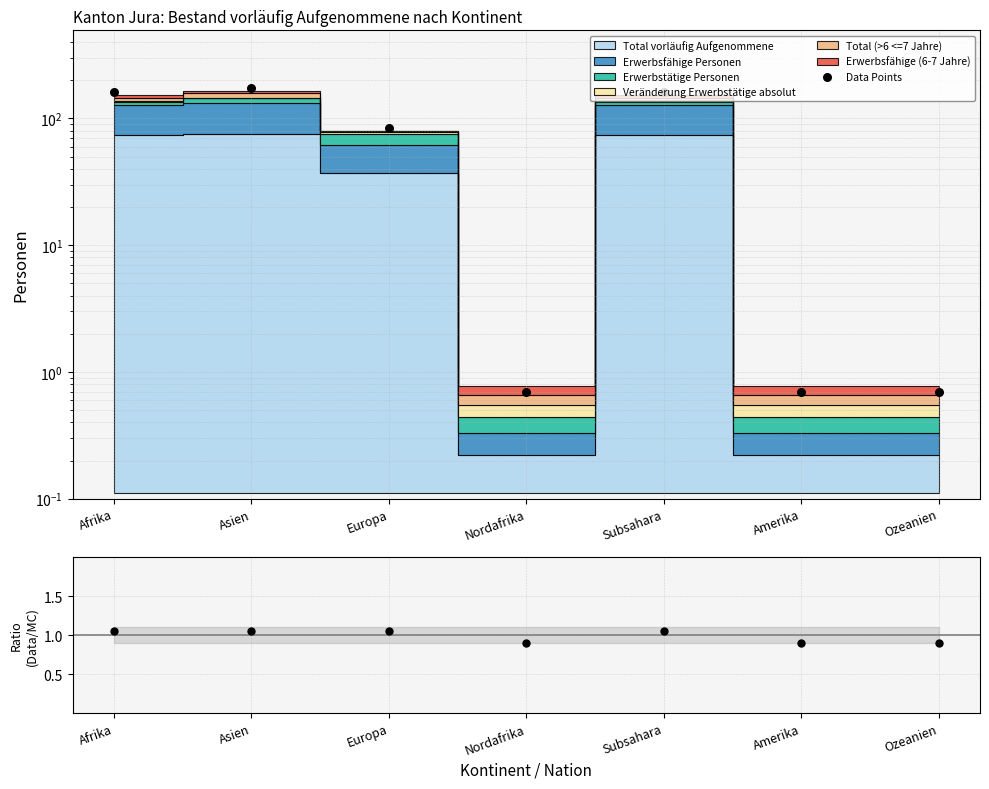

Which series has the widest spread of Y values?

Data Points